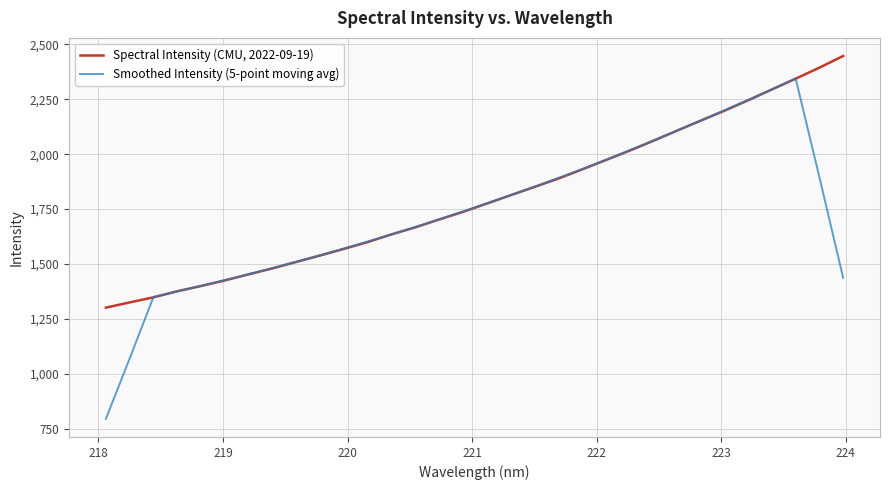

List the series in order of their peak value, lowest first.

Smoothed Intensity (5-point moving avg), Spectral Intensity (CMU, 2022-09-19)